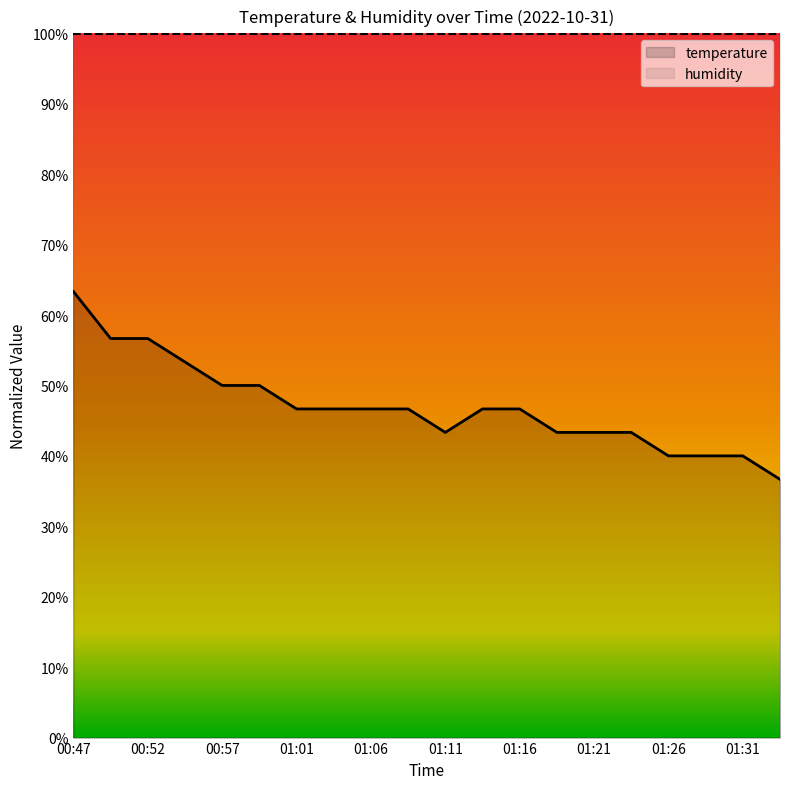

Which has a higher value, 01:04 or 01:23?

01:04